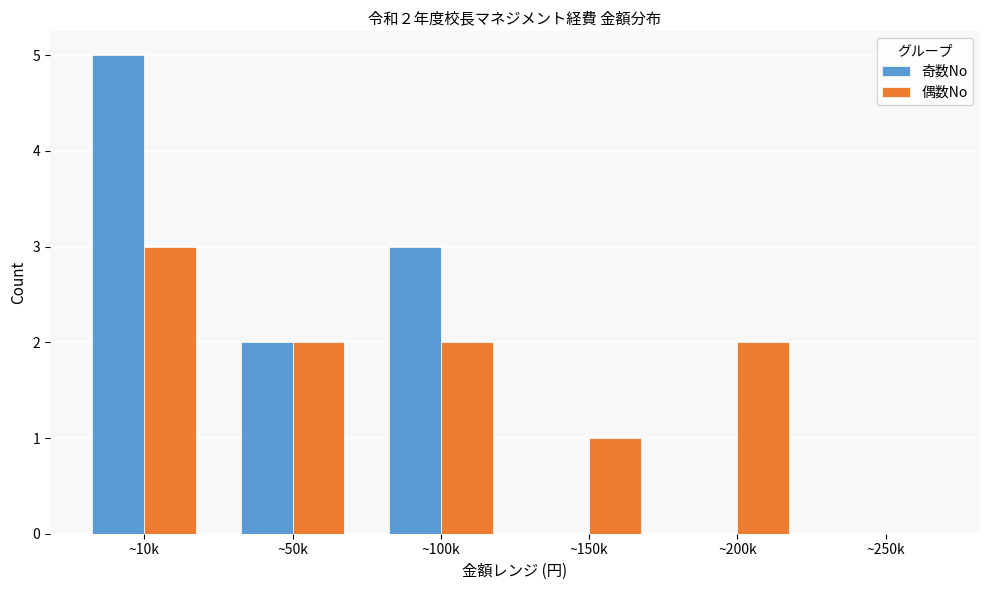

How many groups of bars are there?

6